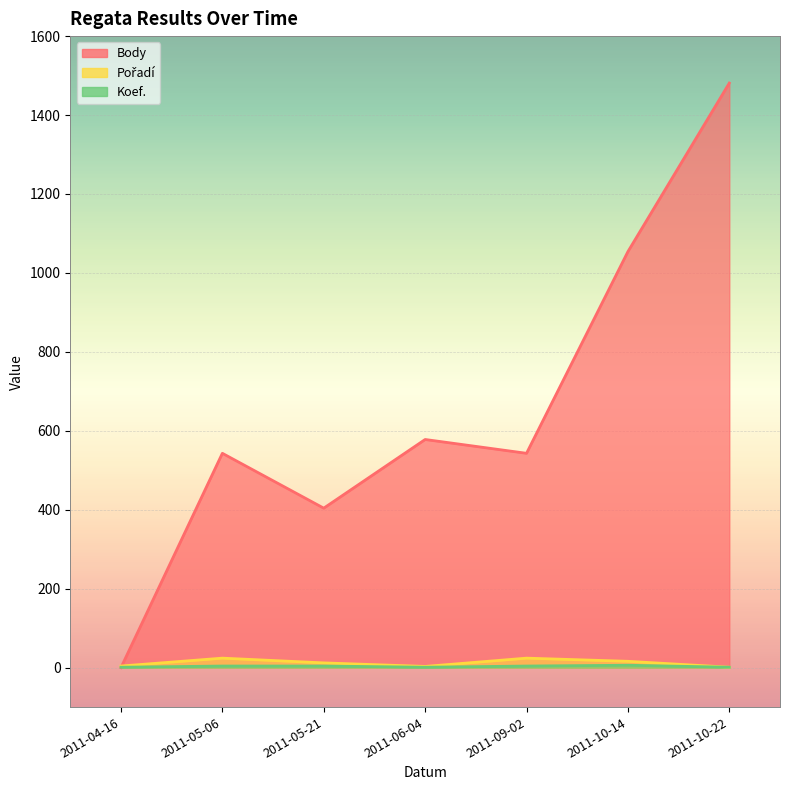

What is the average value of the Pořadí series?

12